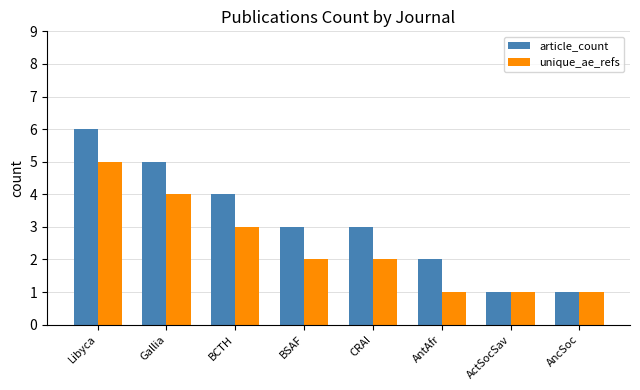

What is the label of the 1st bar from the left?

Libyca